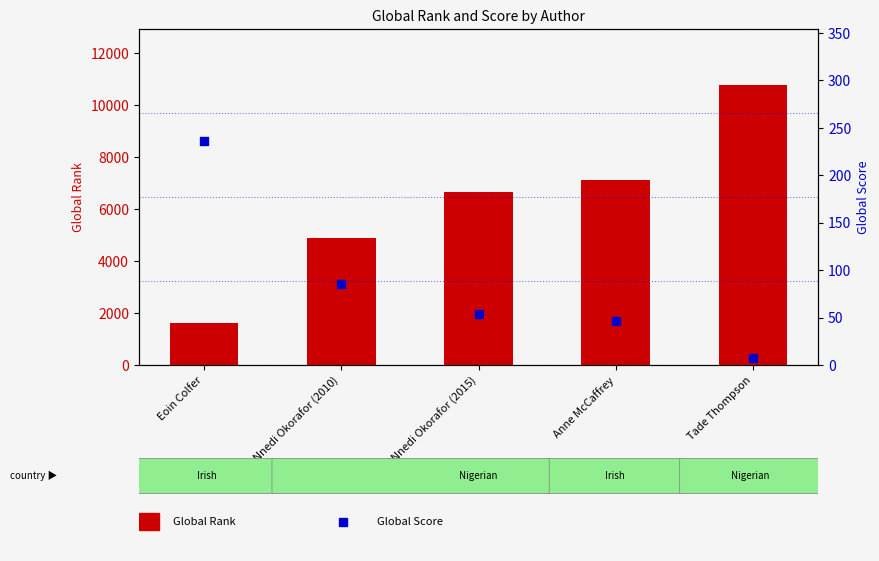

Which series contains the lowest Y value?

Global Score